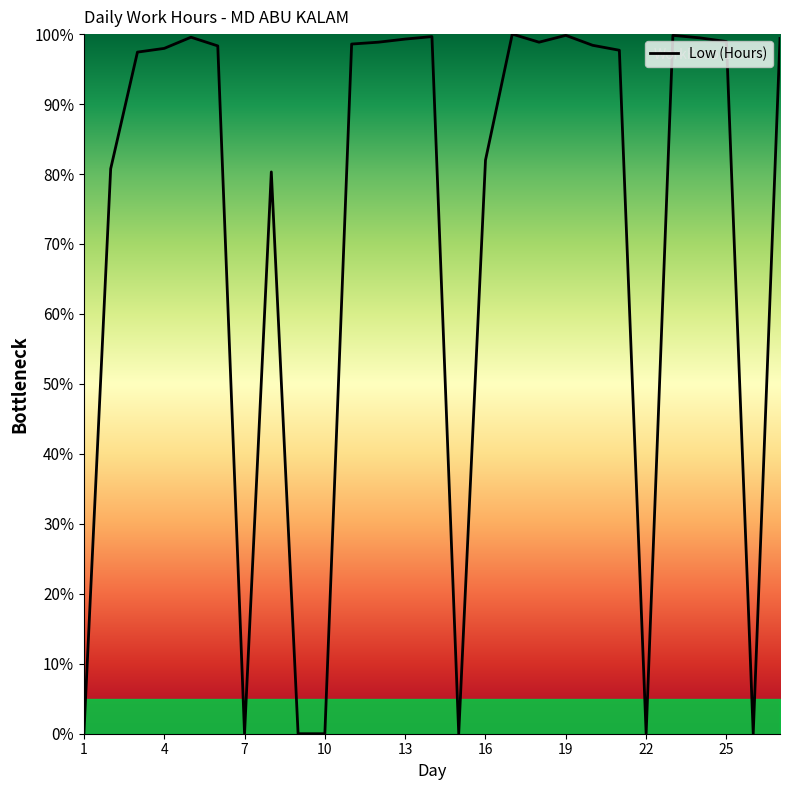

What is the greatest value displayed?

100.0